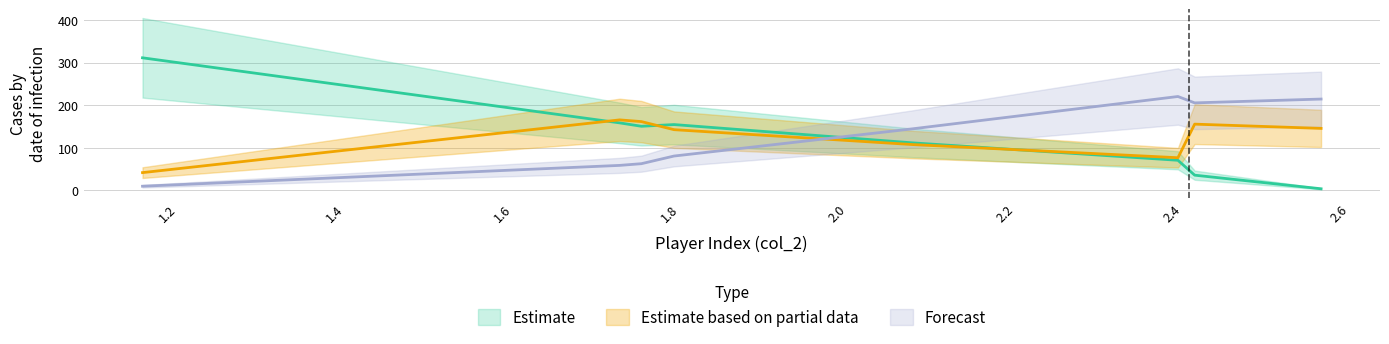

What is the label of the 5th point from the right?

Group4Player1